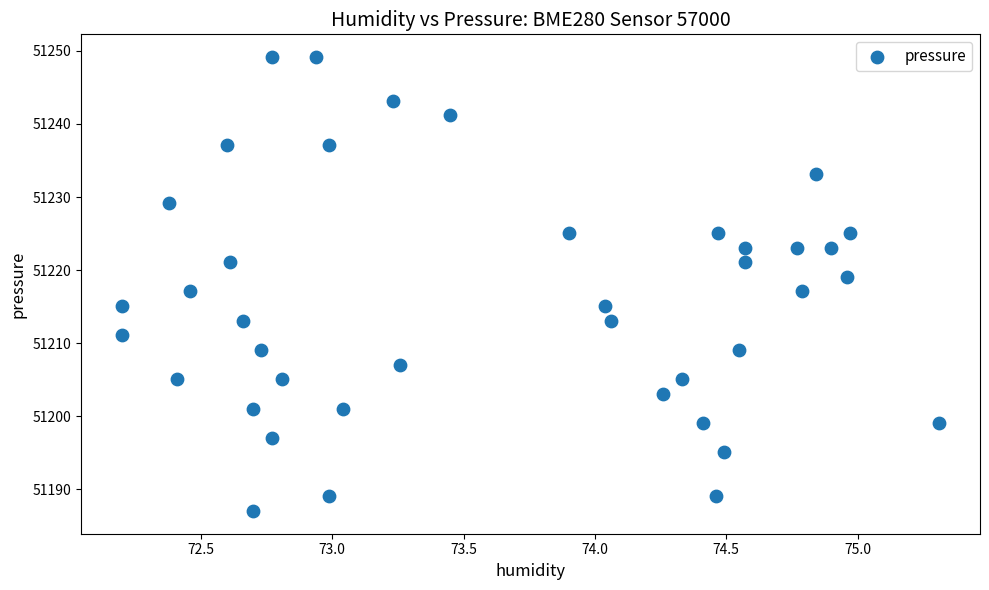

What is the range of Y values (max minus min)?

62.1